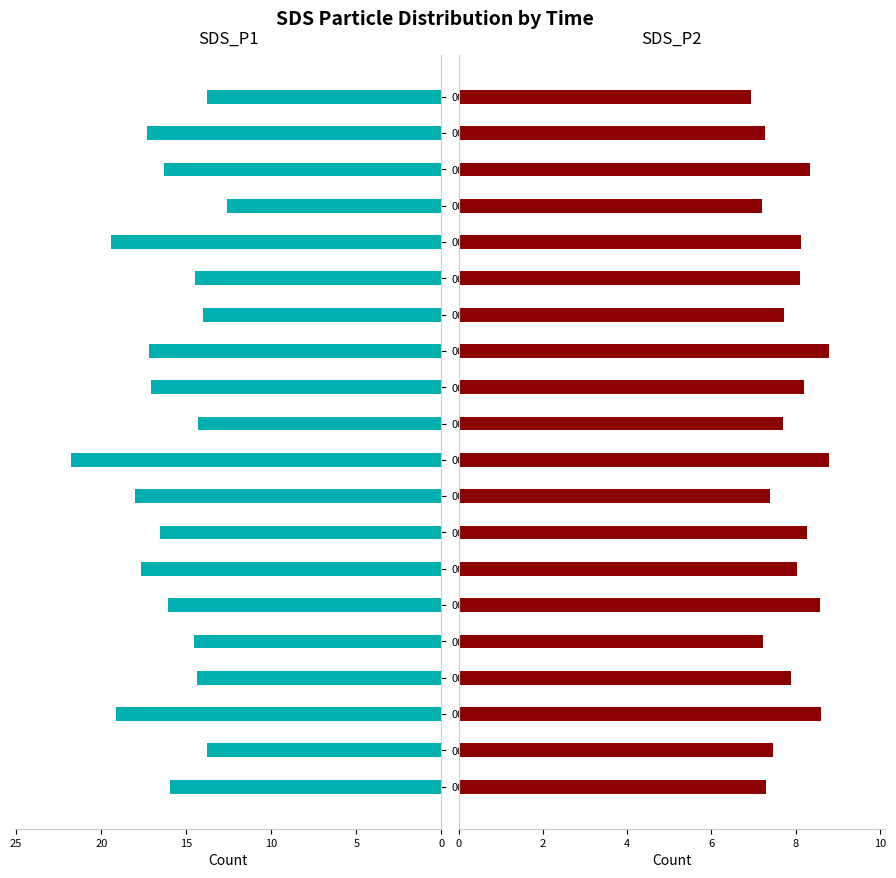

Which label corresponds to the smallest value in the chart?

00:52